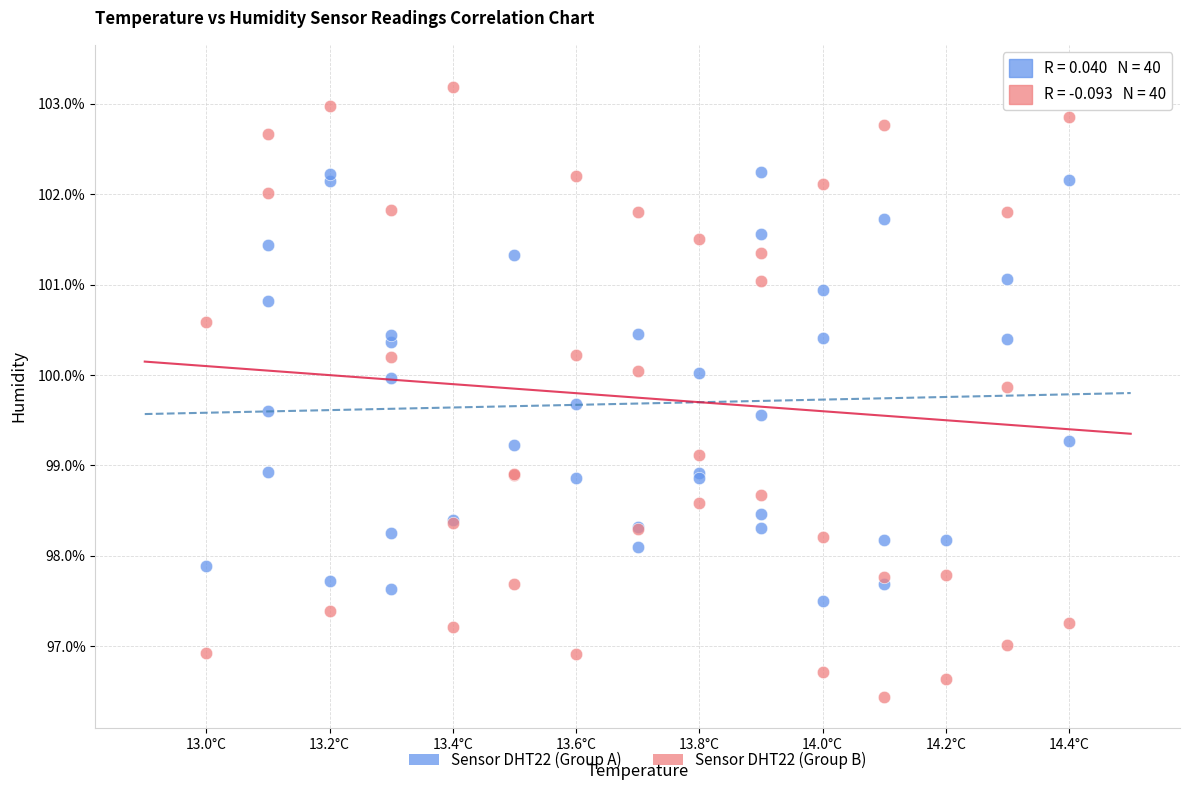

Which series has the largest Y range (max minus min)?

Sensor DHT22 (Group B)